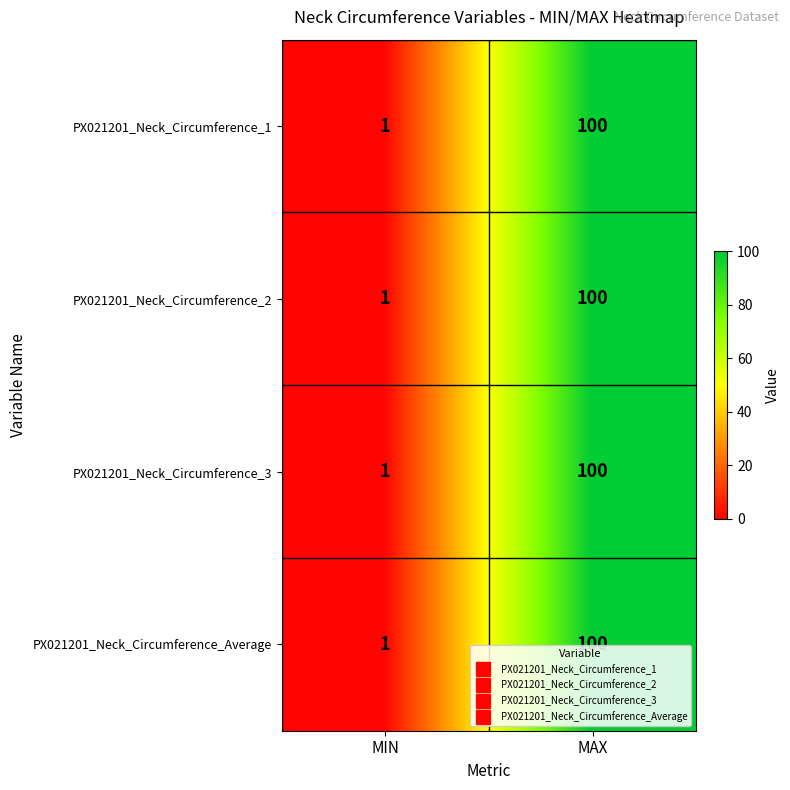

Is it true that PX021201_Neck_Circumference_2 equals 154 at MAX?

False